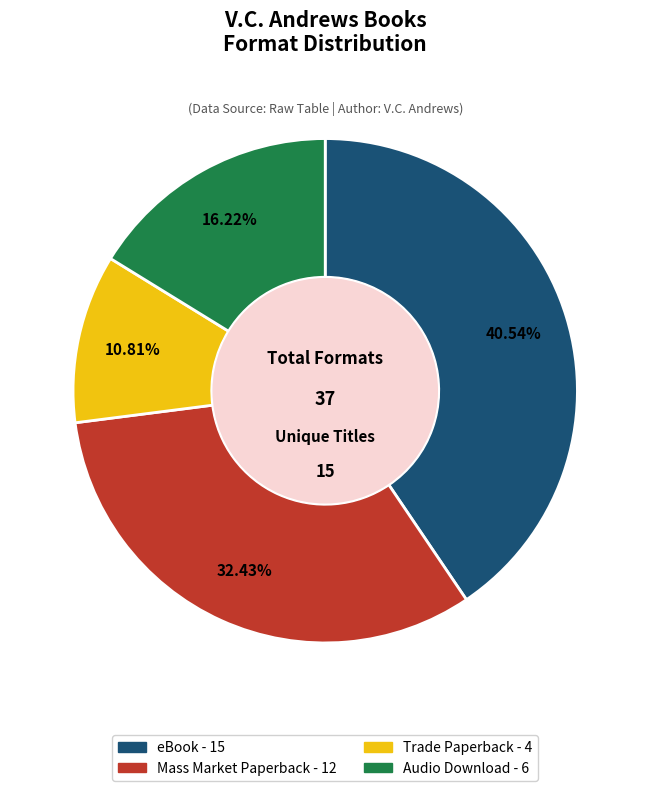

Count the number of slices in the pie.

4